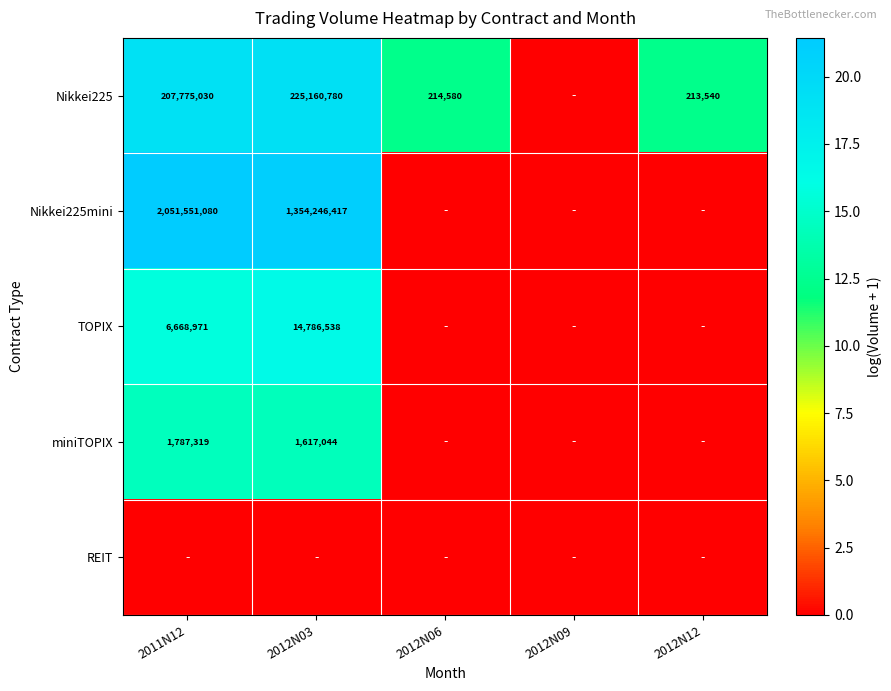

The value of miniTOPIX at 2011N12 is 1787319. True or false?

True